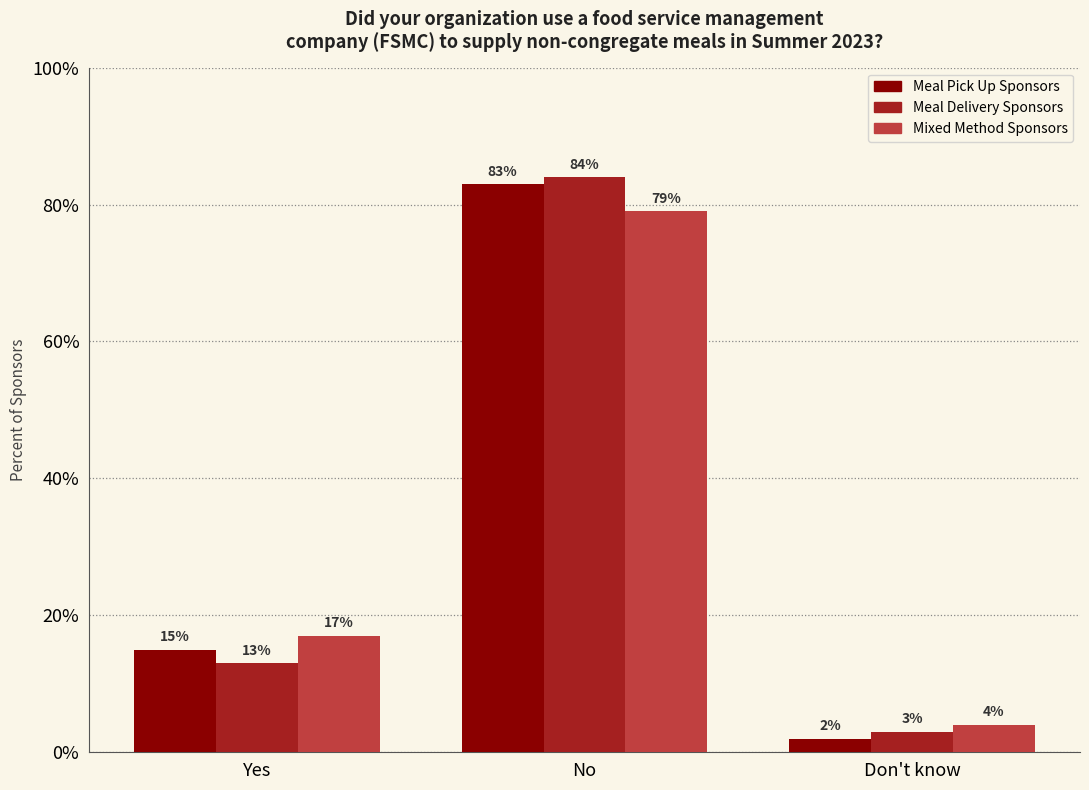

Does the chart contain any negative values?

No